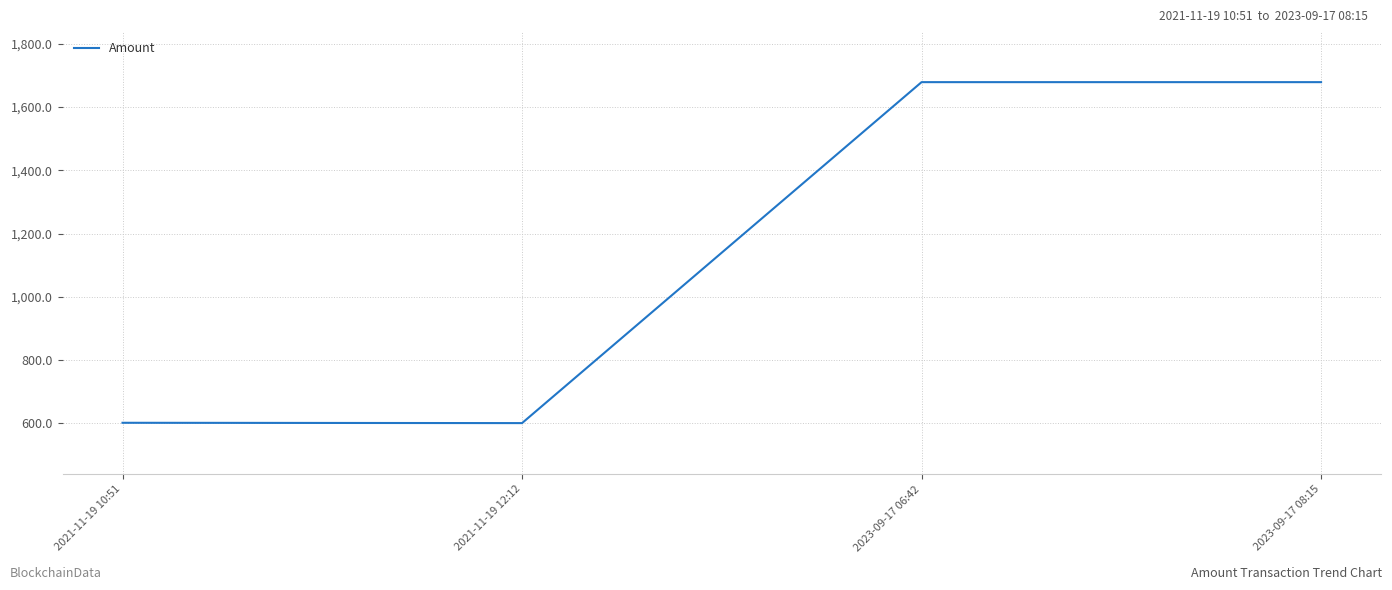

What is the difference between the second highest and second lowest values?

1076.7